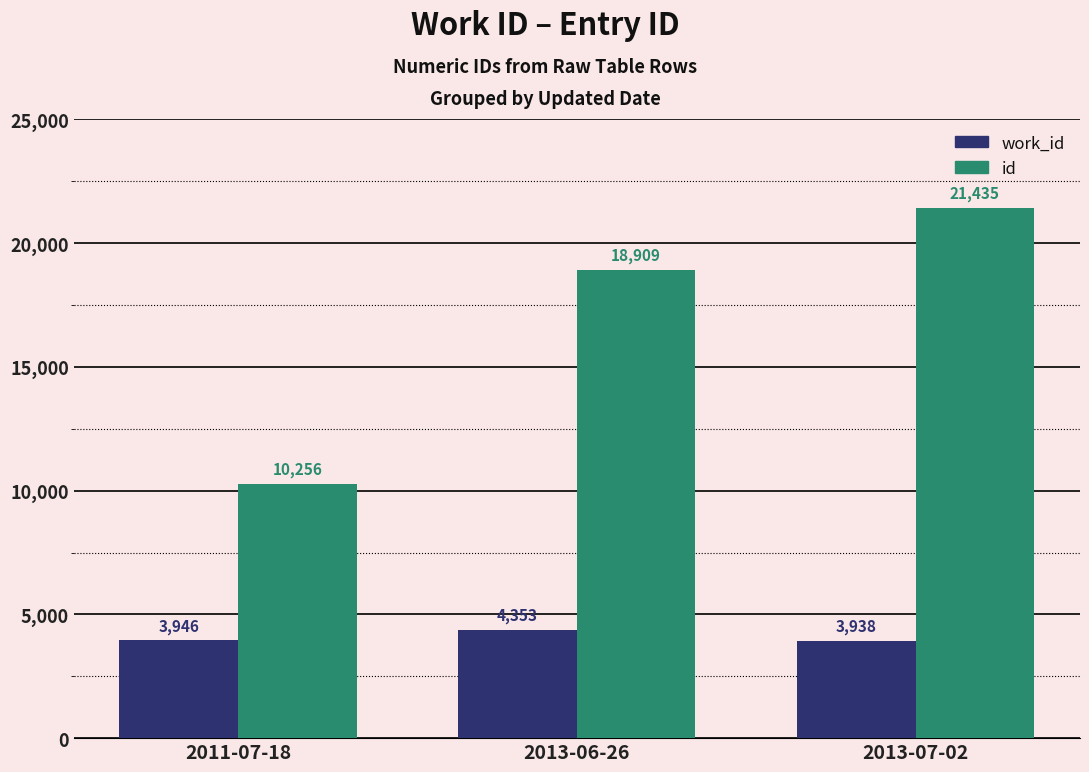

What position from the left is 2013-06-26?

2